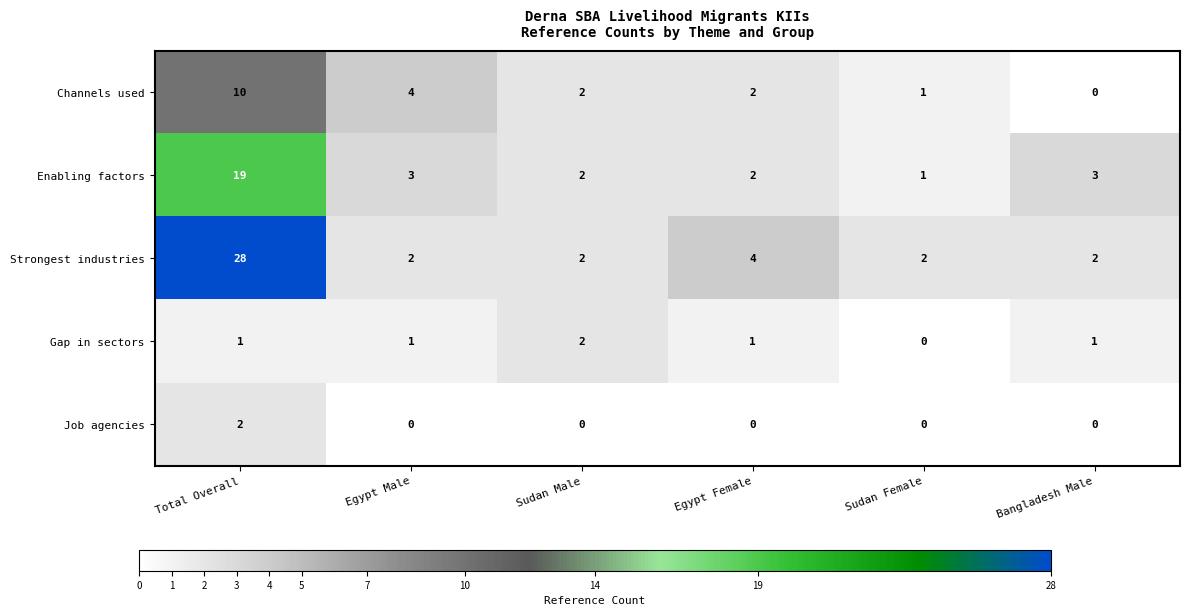

Which category has the highest value in the Job agencies series?

Total Overall